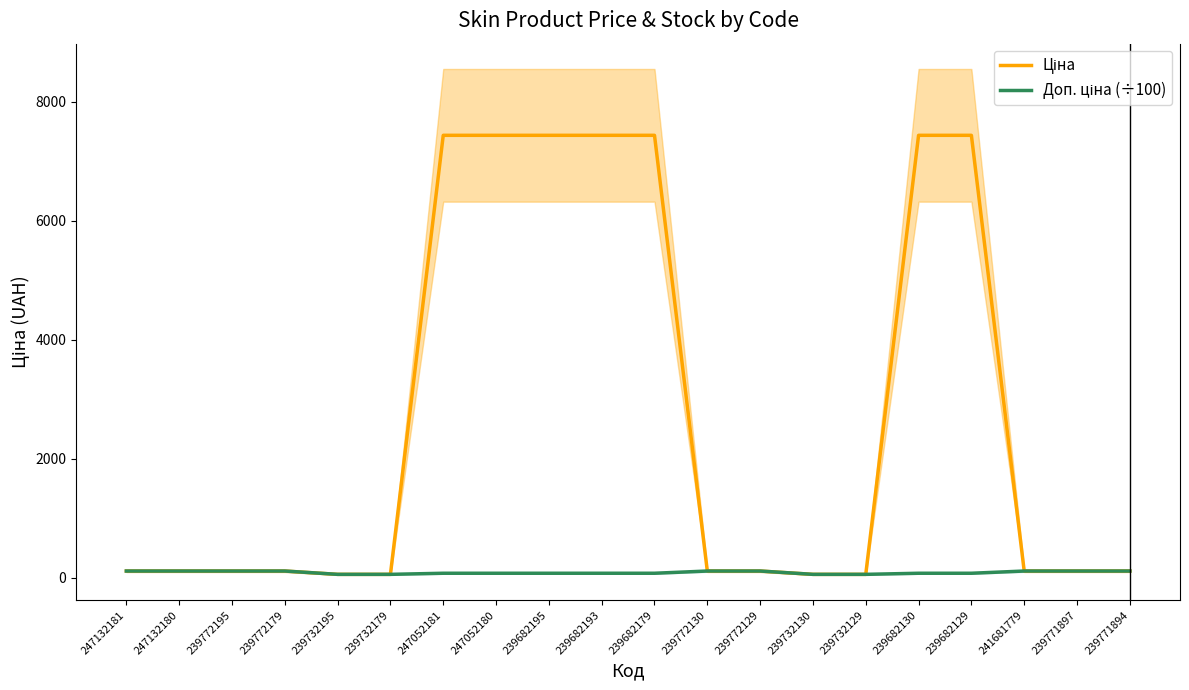

Rank the series at 247052181 from lowest to highest value.

Доп. ціна (÷100), Ціна